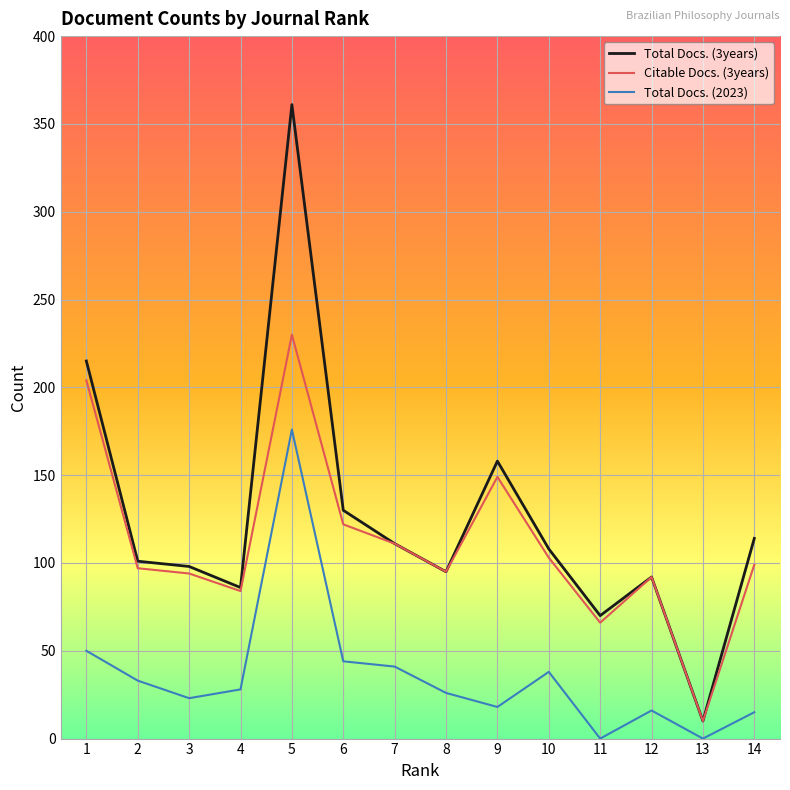

True or false: Total Docs. (3years) has a value of 92 at 12.

True